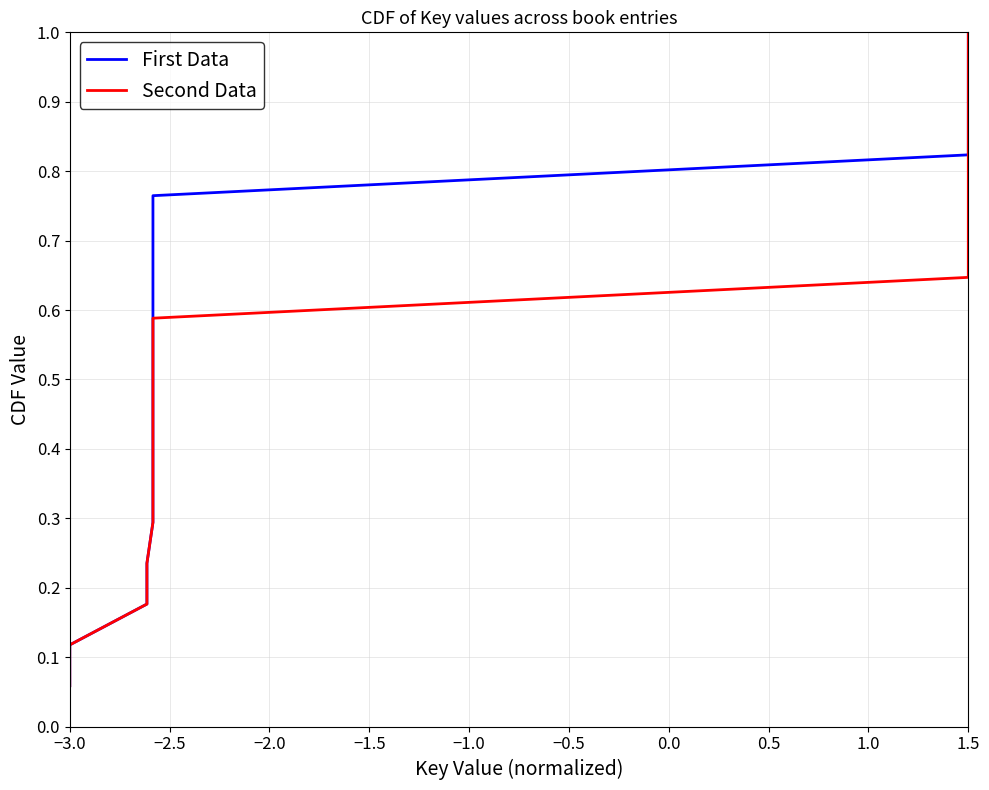

What is the highest value of the First Data series?

1.0